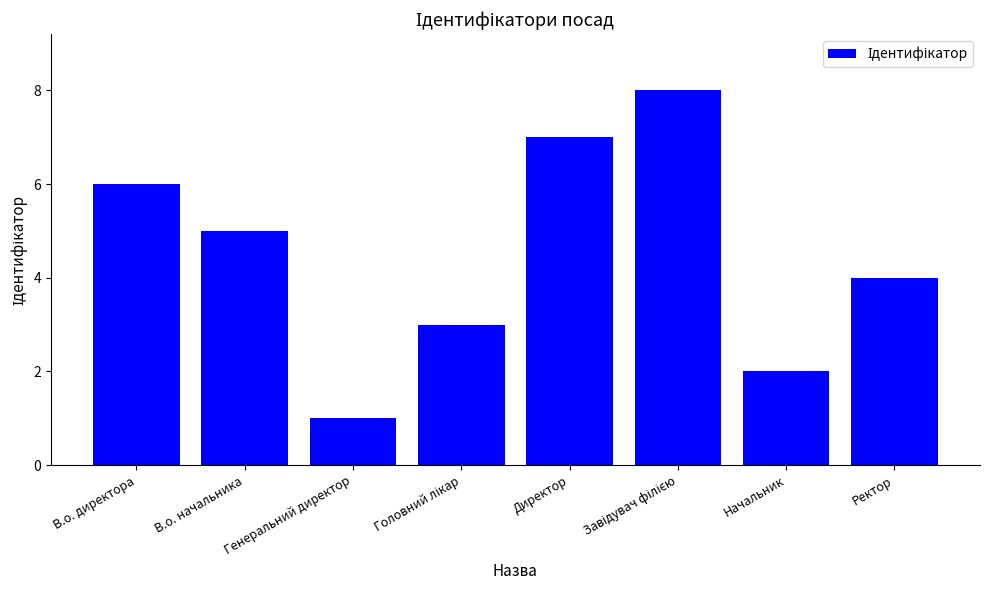

The chart shows a value of 1 at Начальник. True or false?

False